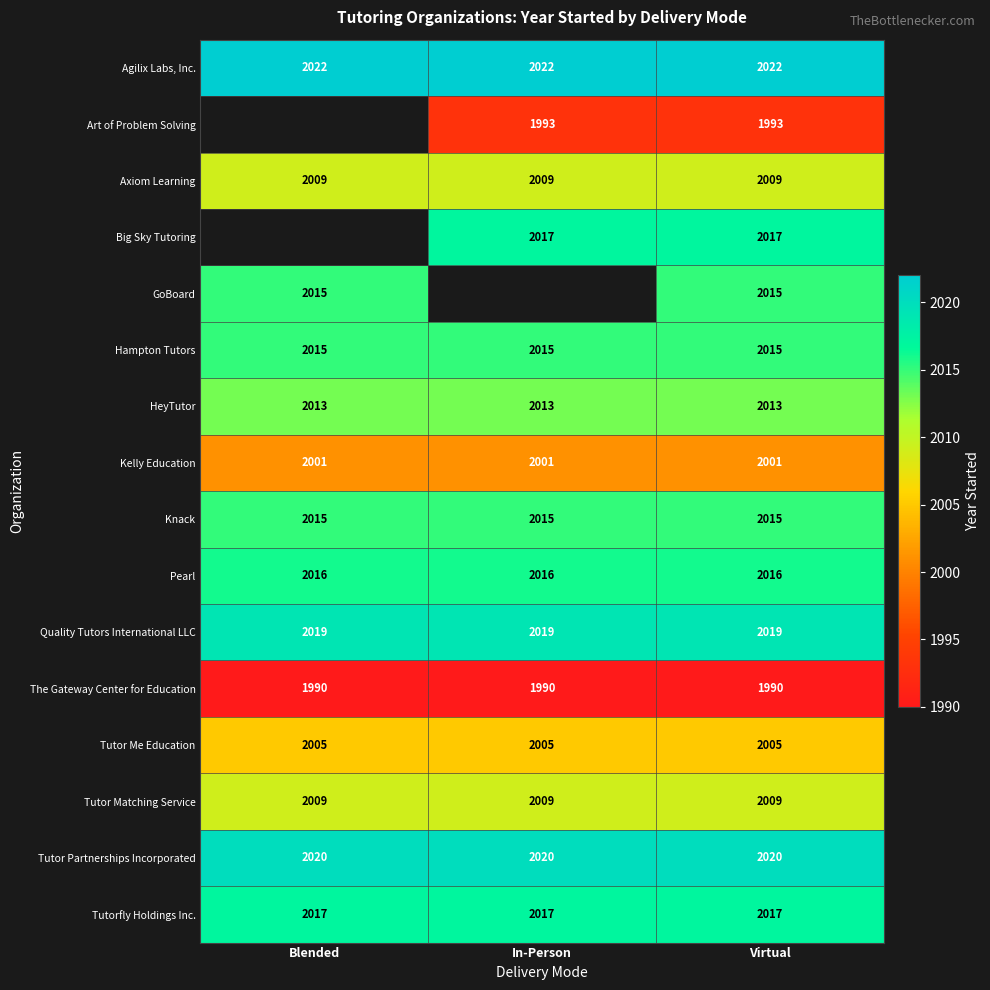

Which has a higher value, Virtual or Blended?

Virtual